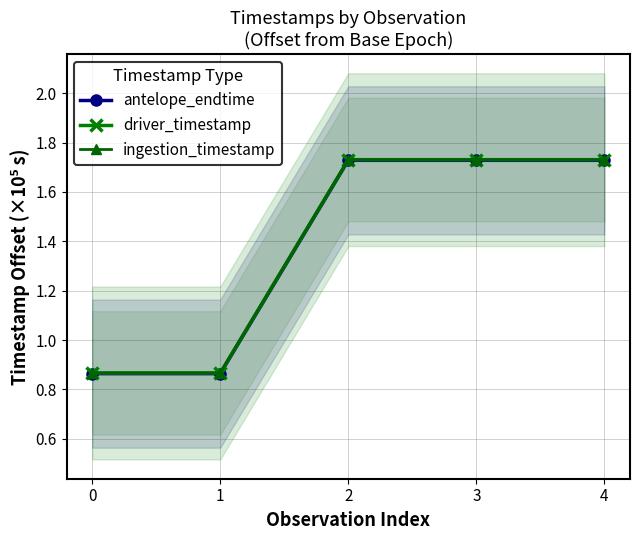

Reading left to right, what are all the values shown in this chart?

antelope_endtime: 0.9	0.9	1.7	1.7	1.7
driver_timestamp: 0.9	0.9	1.7	1.7	1.7
ingestion_timestamp: 0.9	0.9	1.7	1.7	1.7